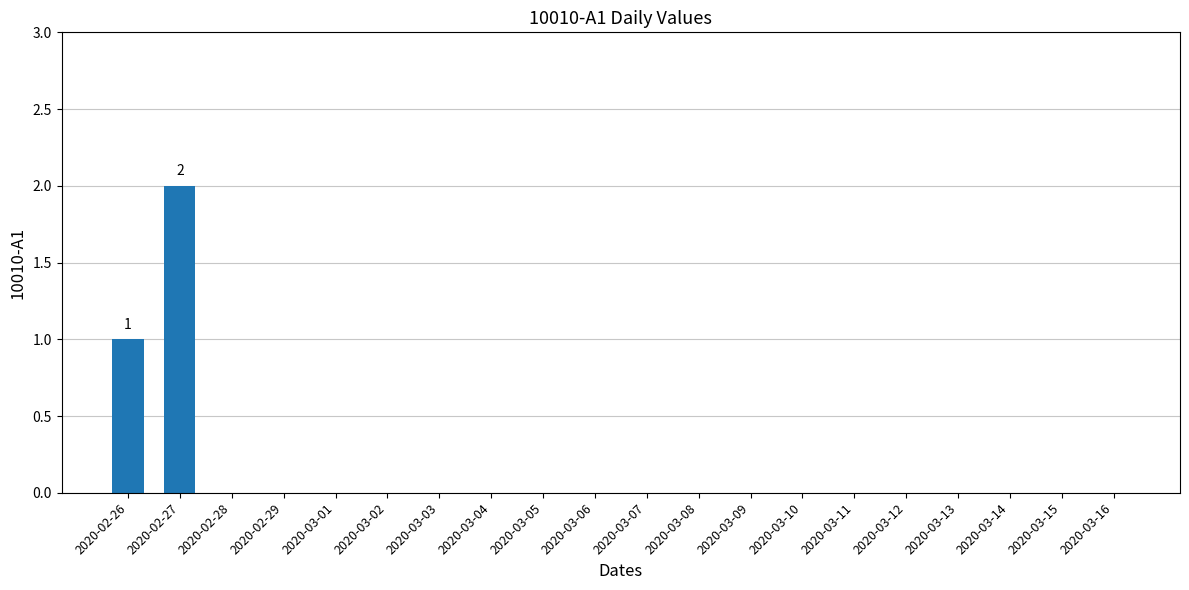

What is the change in value from 2020-02-26 to 2020-03-11?

-1